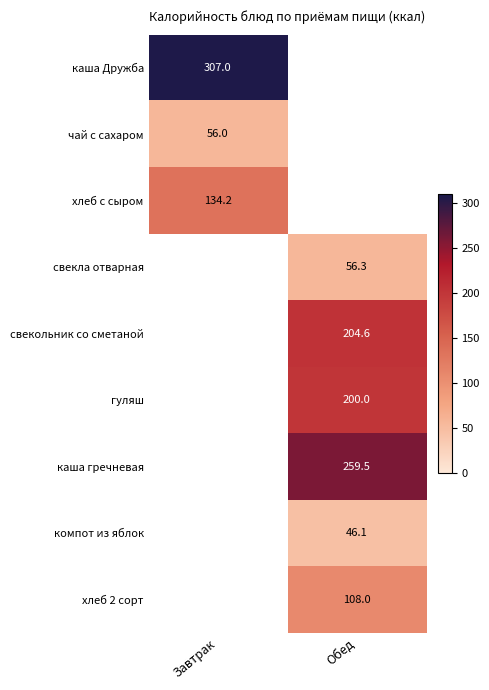

Is it true that каша Дружба equals 307.0 at Завтрак?

True